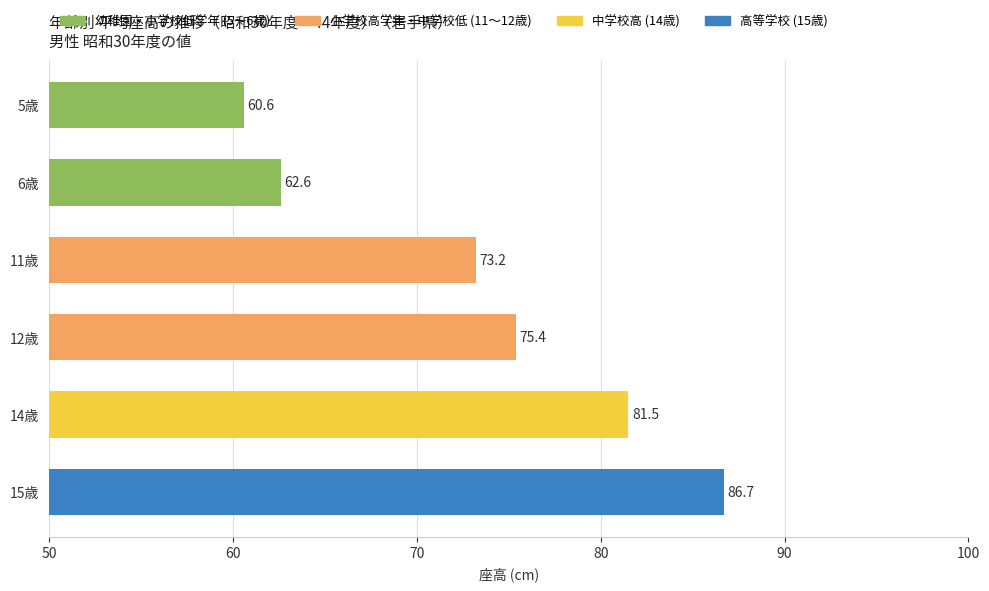

Rank the categories by value from highest to lowest.

15歳, 14歳, 12歳, 11歳, 6歳, 5歳